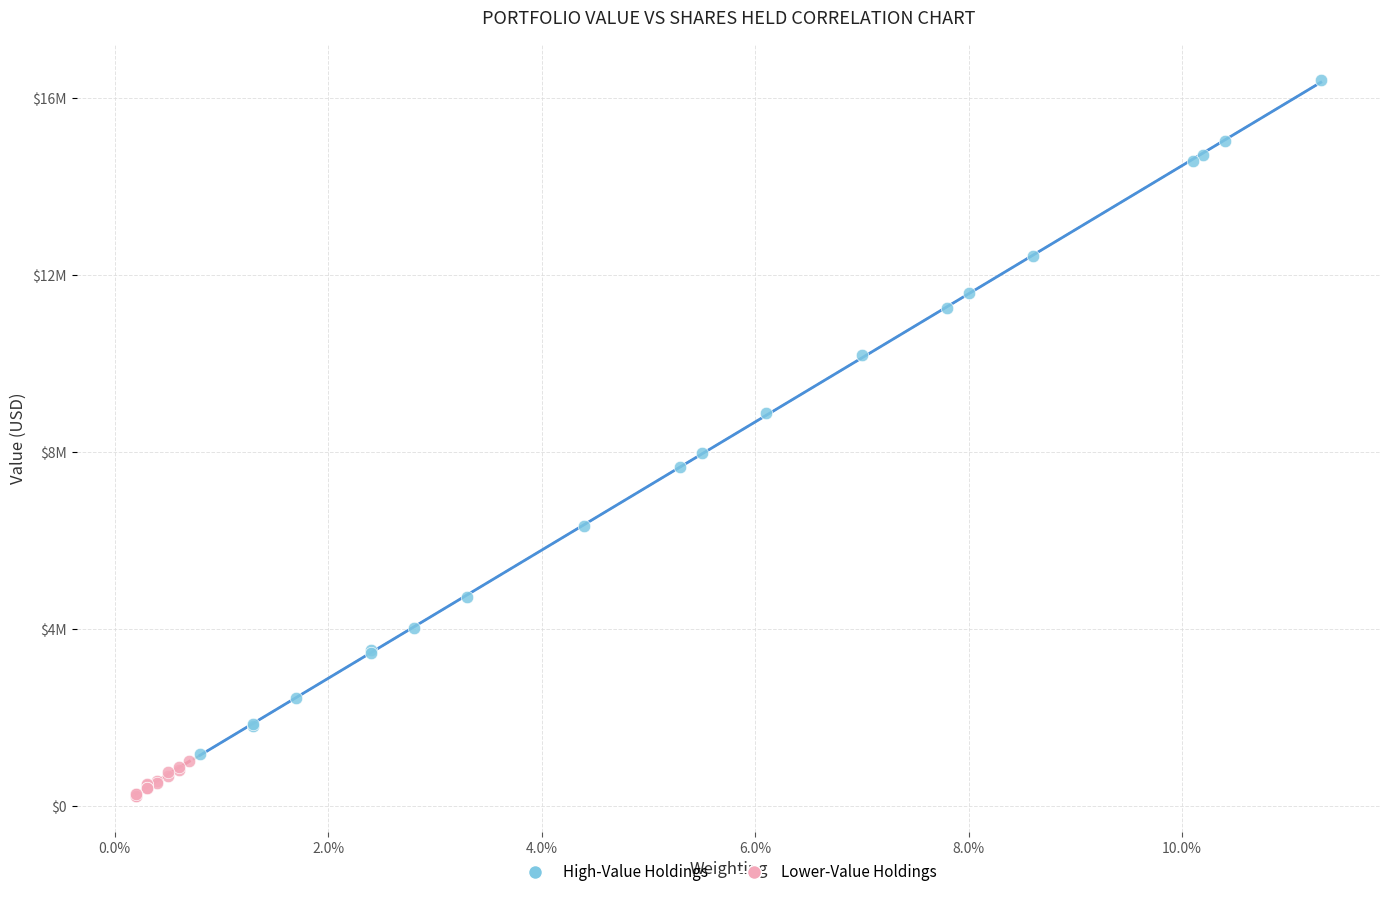

What are all the series names shown in the legend?

High-Value Holdings, Lower-Value Holdings